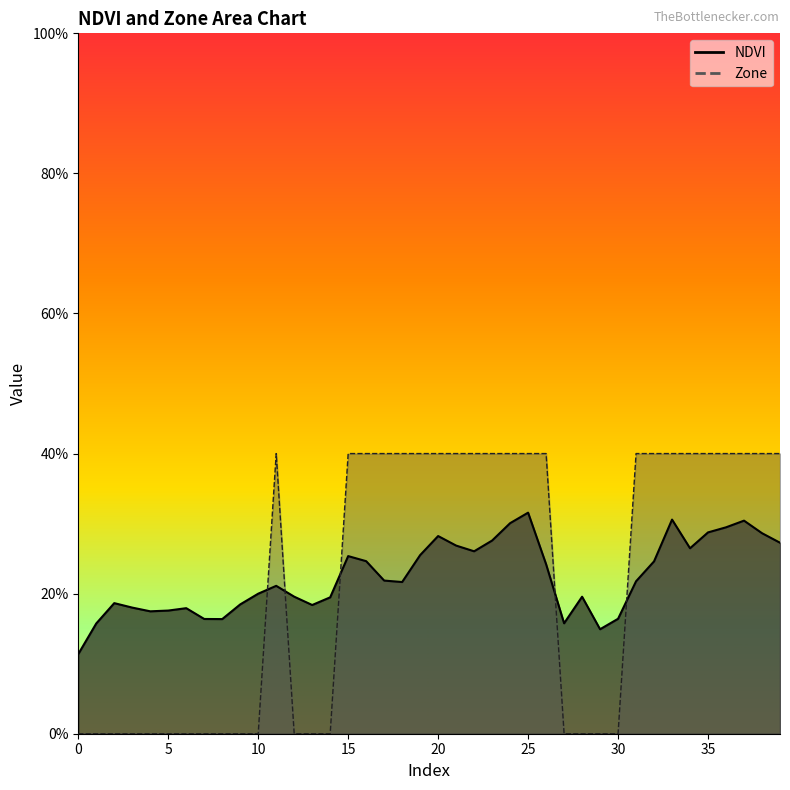

Which series ends up on top after the final intersection of Zone and NDVI?

Zone